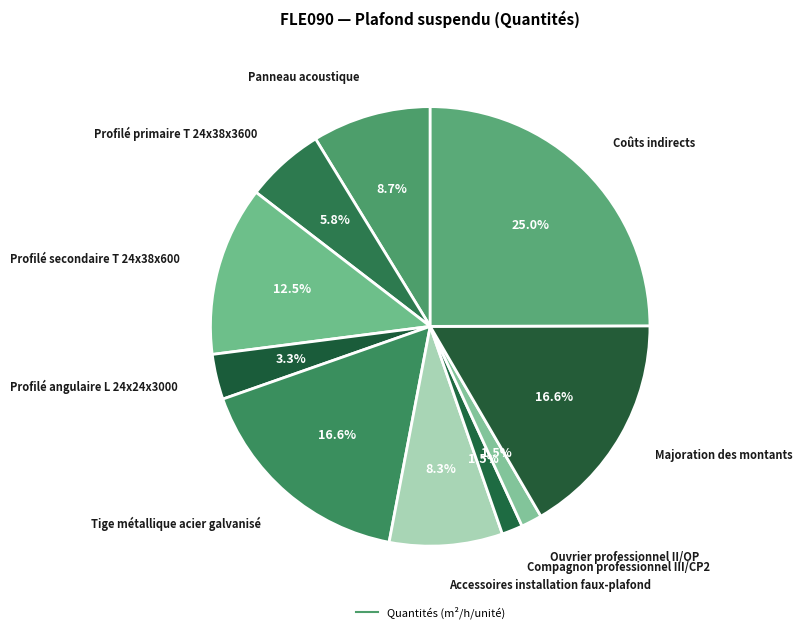

How many segments does this pie chart have?

10